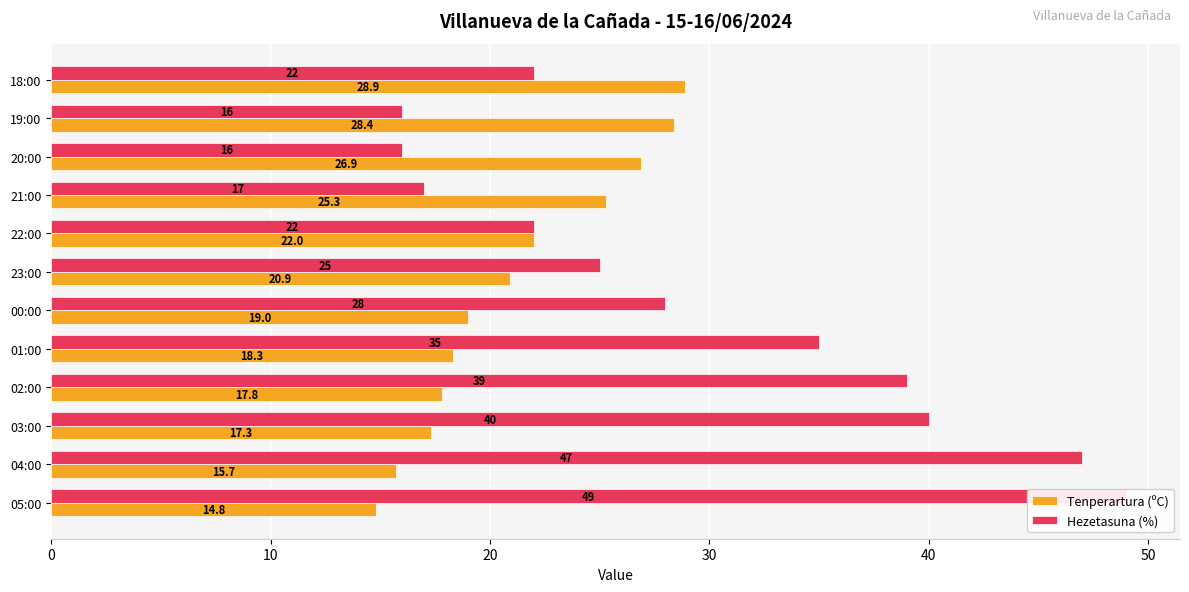

Rank the series by their maximum value, from highest to lowest.

Hezetasuna (%), Tenperartura (ºC)